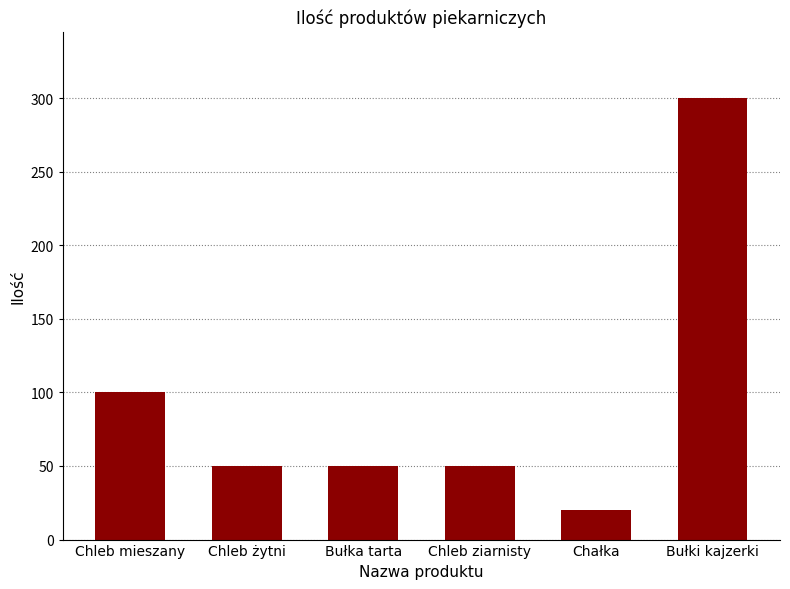

What is the label of the 3rd bar from the left?

Bułka tarta